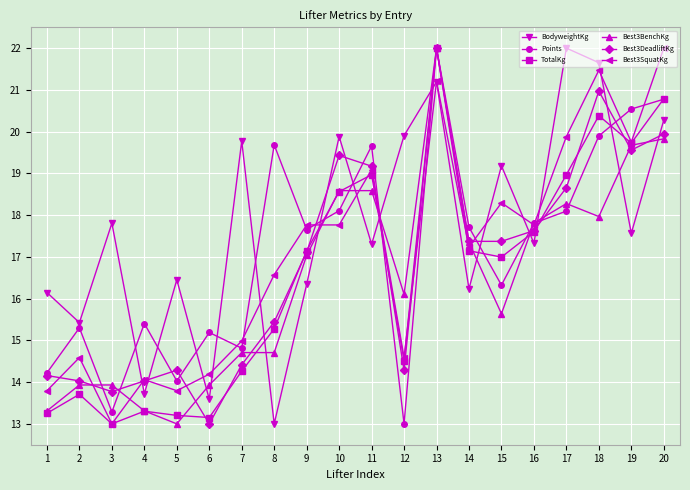

Reading left to right, extract all data points from this chart.

BodyweightKg: 1=16.1	2=15.4	3=17.8	4=13.7	5=16.5	6=13.6	7=19.8	8=13.0	9=16.3	10=19.9	11=17.3	12=19.9	13=21.2	14=16.2	15=19.2	16=17.3	17=22.0	18=21.7	19=17.6	20=20.3
Points: 1=14.2	2=15.3	3=13.3	4=15.4	5=14.0	6=15.2	7=14.8	8=19.7	9=17.7	10=18.1	11=19.7	12=13.0	13=22.0	14=17.7	15=16.3	16=17.8	17=18.1	18=19.9	19=20.5	20=20.8
TotalKg: 1=13.3	2=13.7	3=13.0	4=13.3	5=13.2	6=13.2	7=14.3	8=15.3	9=17.1	10=18.6	11=19.0	12=14.5	13=22.0	14=17.1	15=17.0	16=17.6	17=19.0	18=20.4	19=19.7	20=20.8
Best3BenchKg: 1=13.3	2=13.9	3=13.9	4=13.3	5=13.0	6=13.9	7=14.7	8=14.7	9=17.0	10=18.6	11=18.6	12=16.1	13=22.0	14=17.3	15=15.6	16=17.8	17=18.3	18=18.0	19=19.7	20=19.8
Best3DeadliftKg: 1=14.2	2=14.0	3=13.8	4=14.0	5=14.3	6=13.0	7=14.4	8=15.4	9=17.1	10=19.4	11=19.2	12=14.3	13=22.0	14=17.4	15=17.4	16=17.6	17=18.7	18=21.0	19=19.6	20=19.9
Best3SquatKg: 1=13.8	2=14.6	3=13.0	4=14.1	5=13.8	6=14.2	7=15.0	8=16.6	9=17.8	10=17.8	11=19.1	12=14.6	13=21.2	14=17.2	15=18.3	16=17.8	17=19.9	18=21.5	19=19.8	20=22.0